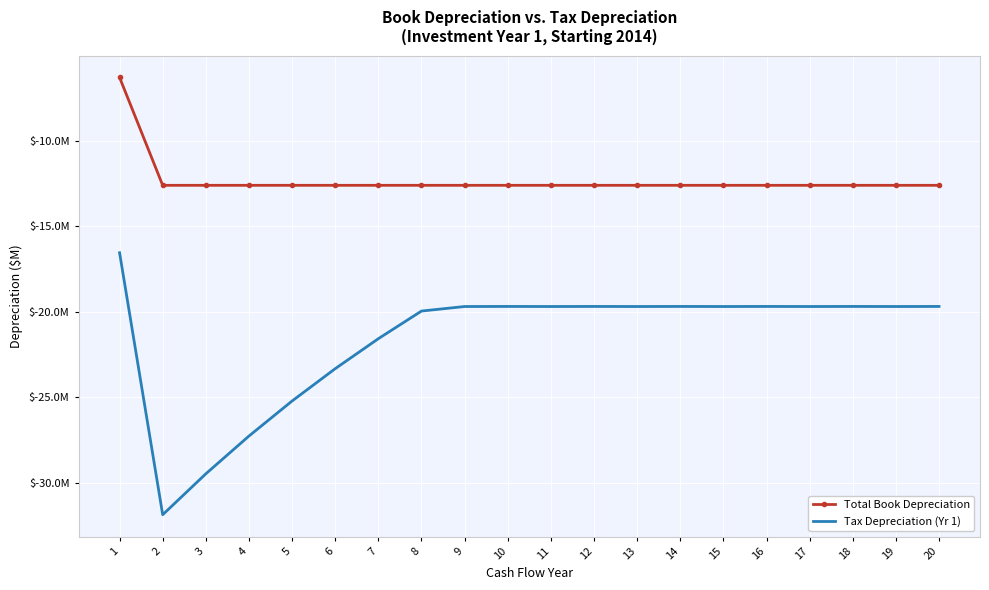

True or false: Tax Depreciation (Yr 1) and Total Book Depreciation intersect in this chart.

False